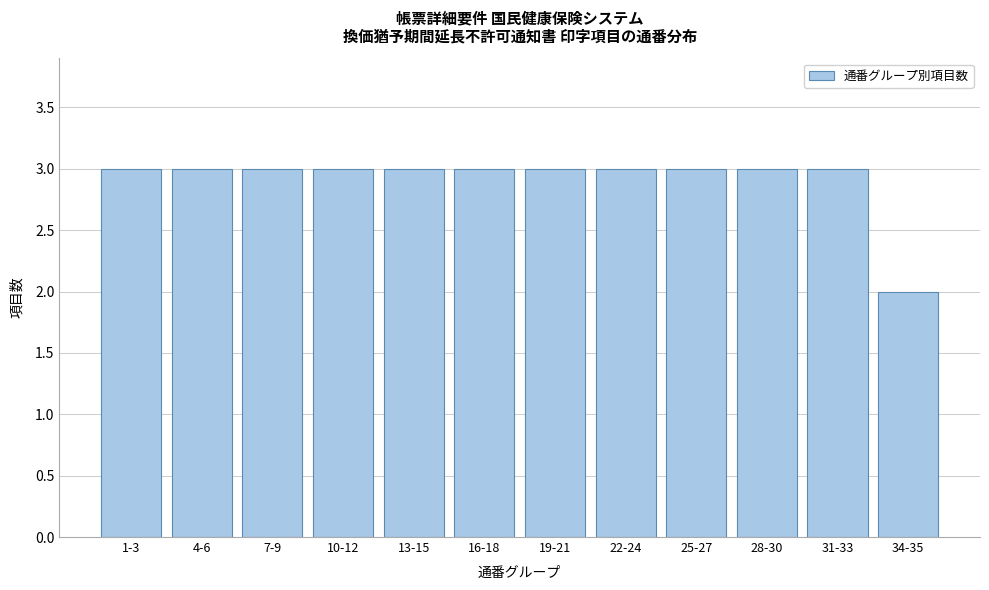

Reading left to right, what are all the values shown in this chart?

1-3=3	4-6=3	7-9=3	10-12=3	13-15=3	16-18=3	19-21=3	22-24=3	25-27=3	28-30=3	31-33=3	34-35=2